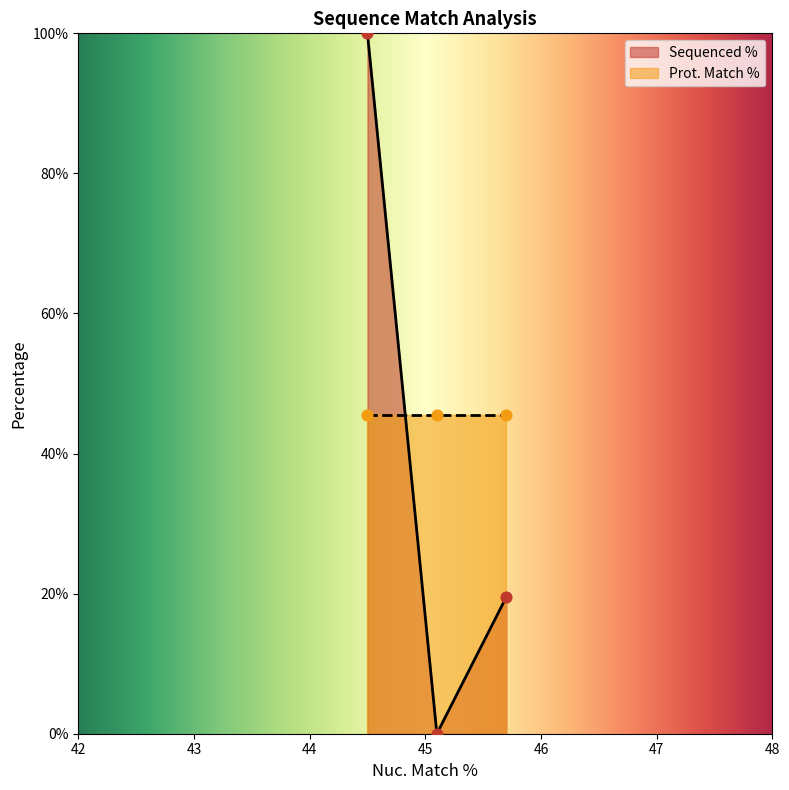

What is the maximum value for Sequenced %?

100.0